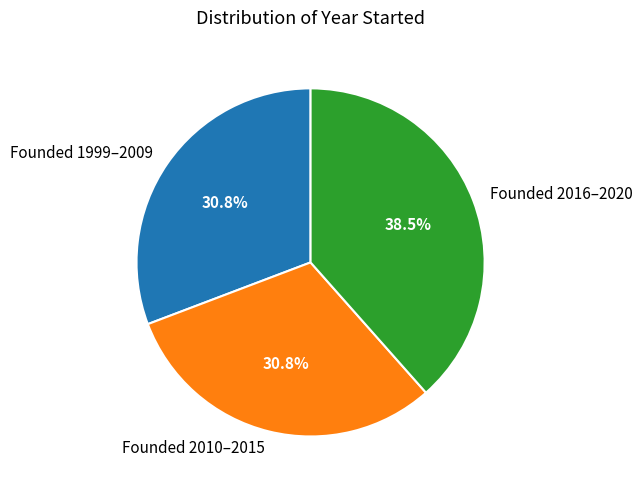

What is the ratio of the value at Founded 2010–2015 to the value at Founded 2016–2020?

0.8